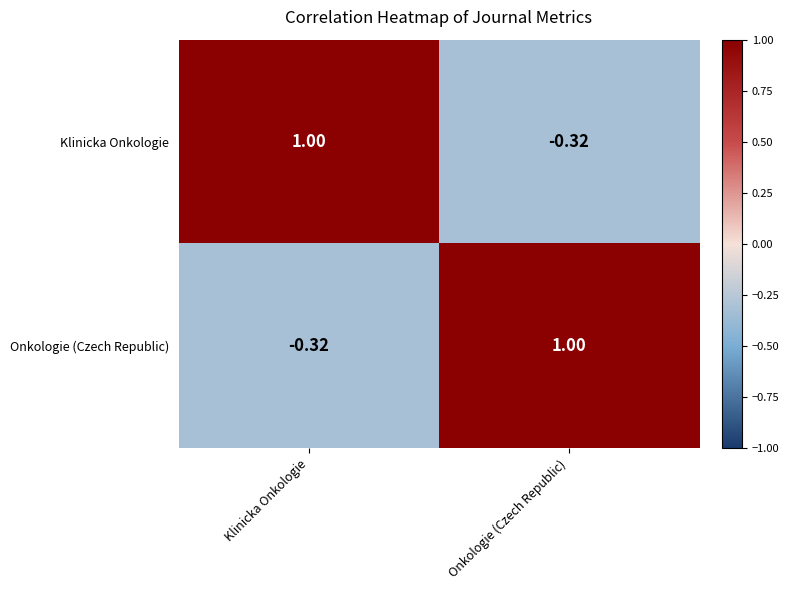

Where is Onkologie (Czech Republic) nearest to the value 0?

Klinicka Onkologie